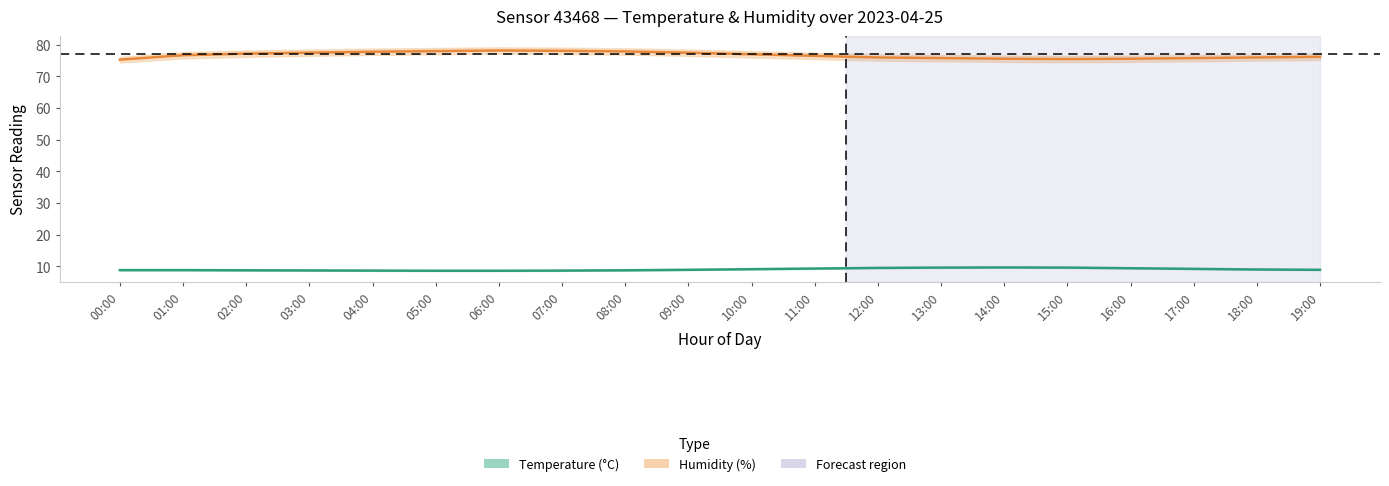

List the series in order of their peak value, highest first.

Humidity (%), Temperature (°C)